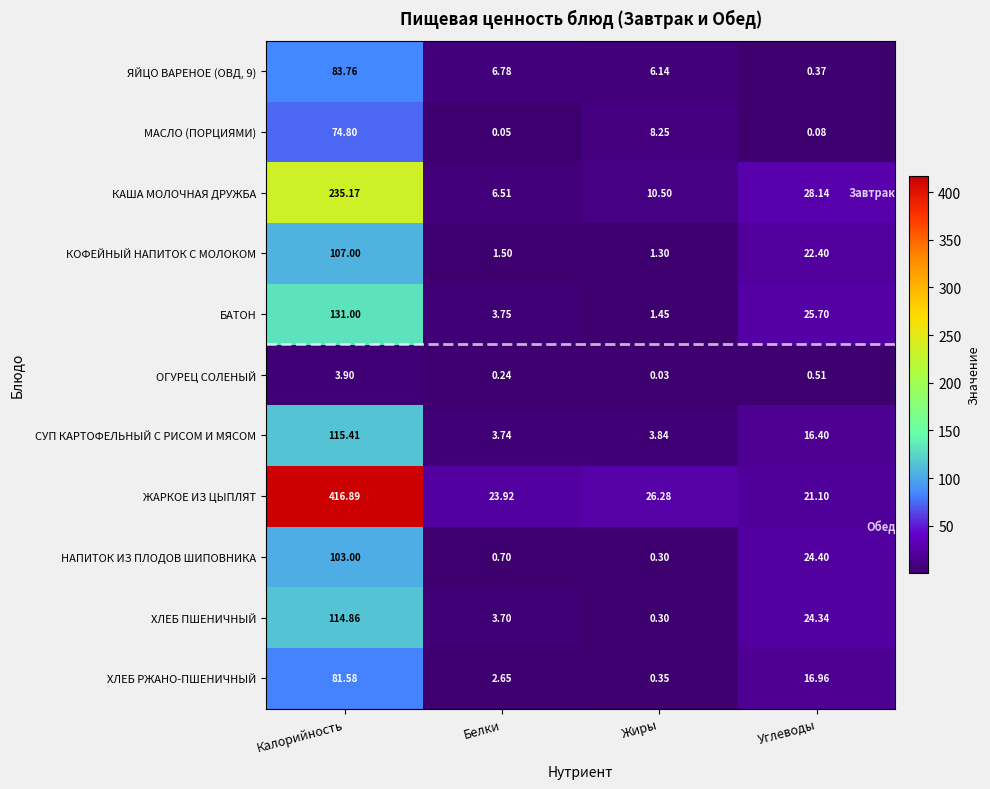

Which series changed the most between Жиры and Углеводы?

БАТОН